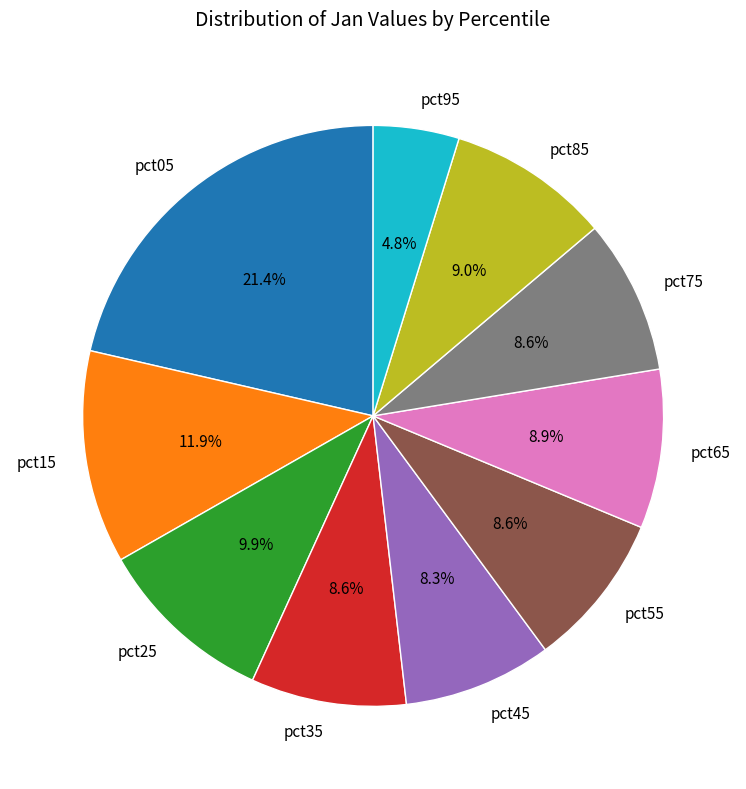

How many slices are in this pie chart?

10